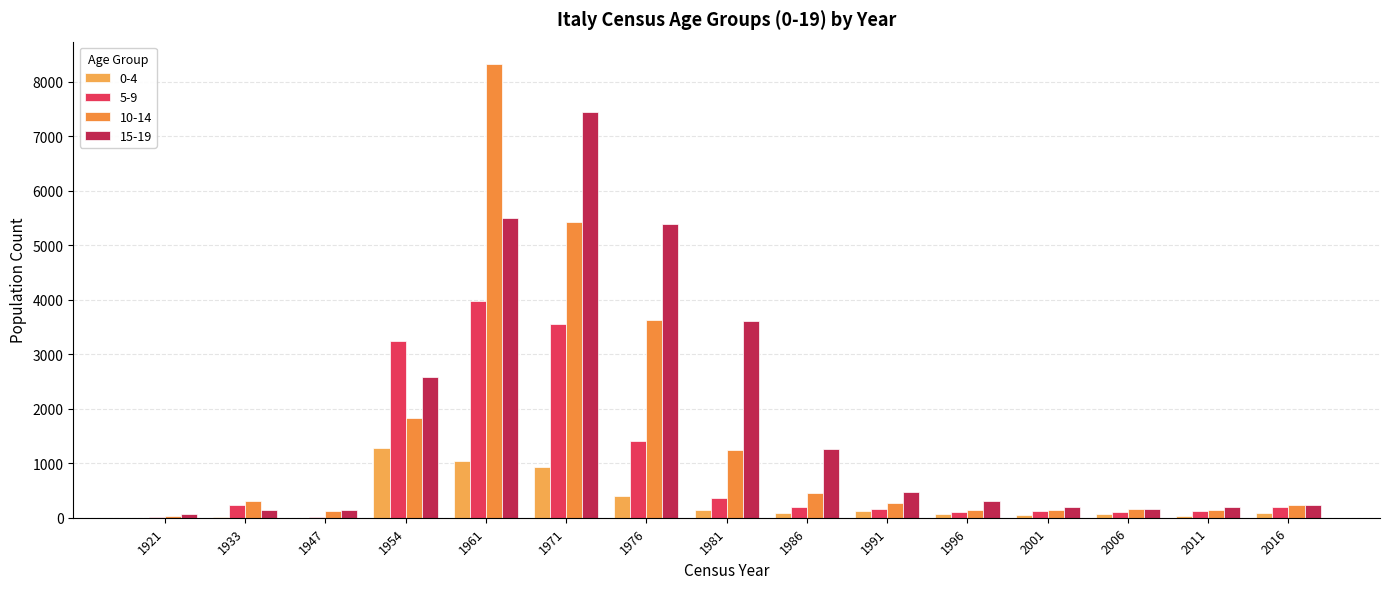

How many data points does each series have?

15